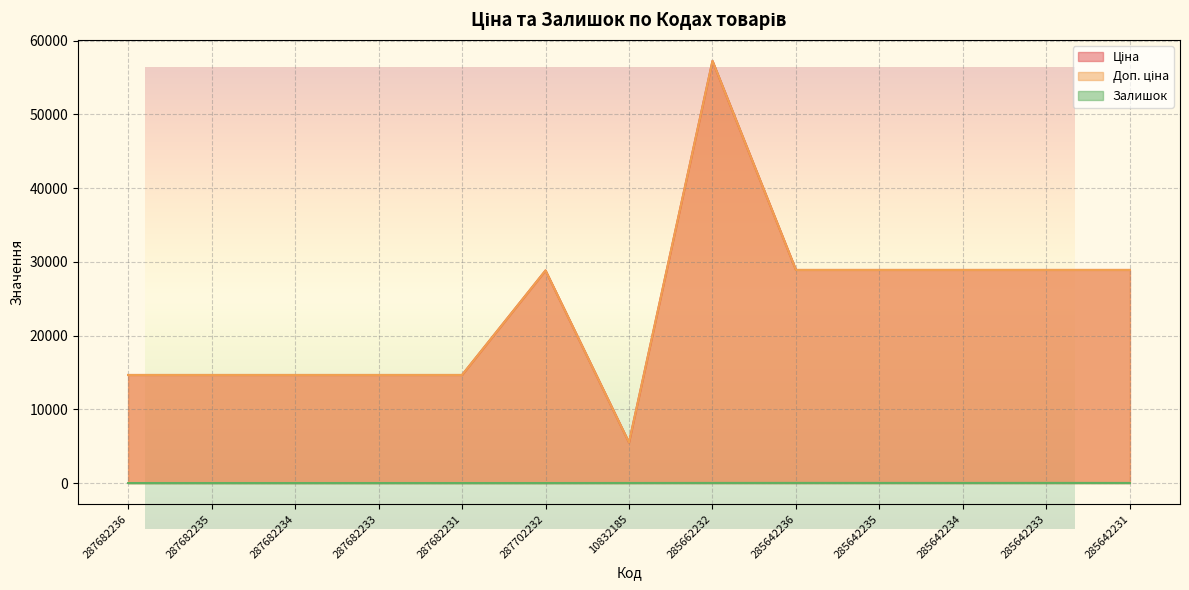

The value of Доп. ціна at 285662232 is 86105.3. True or false?

False